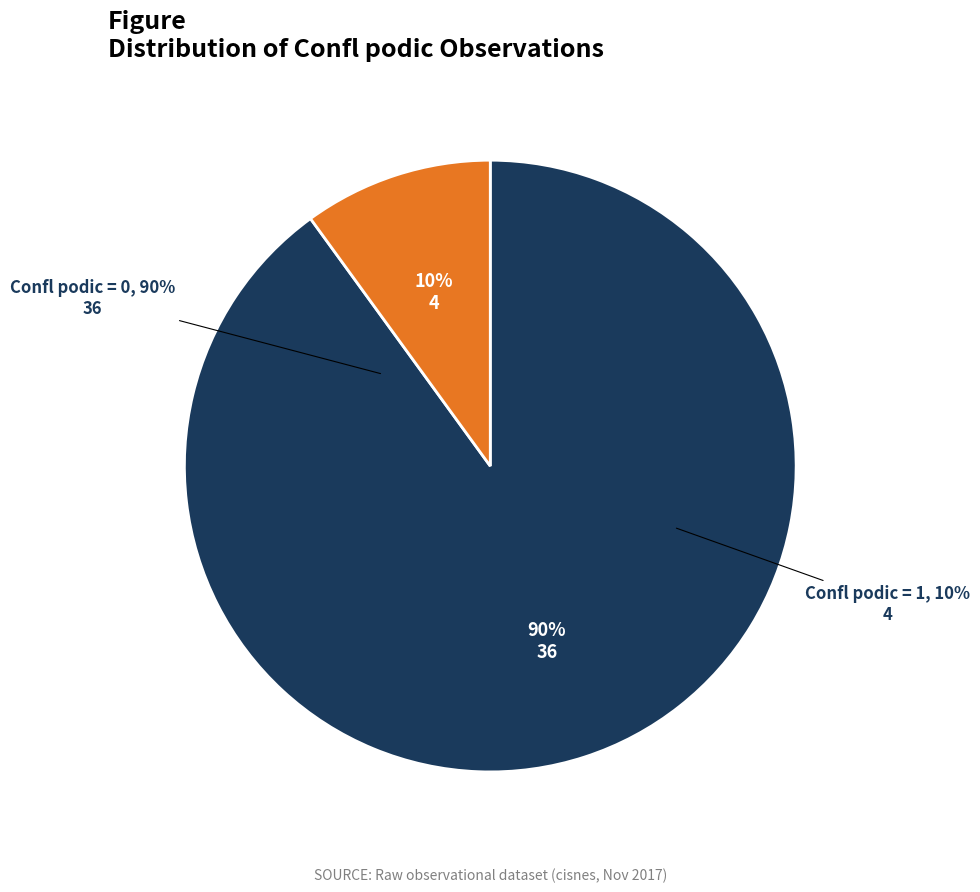

Is there a majority slice in this chart?

Yes